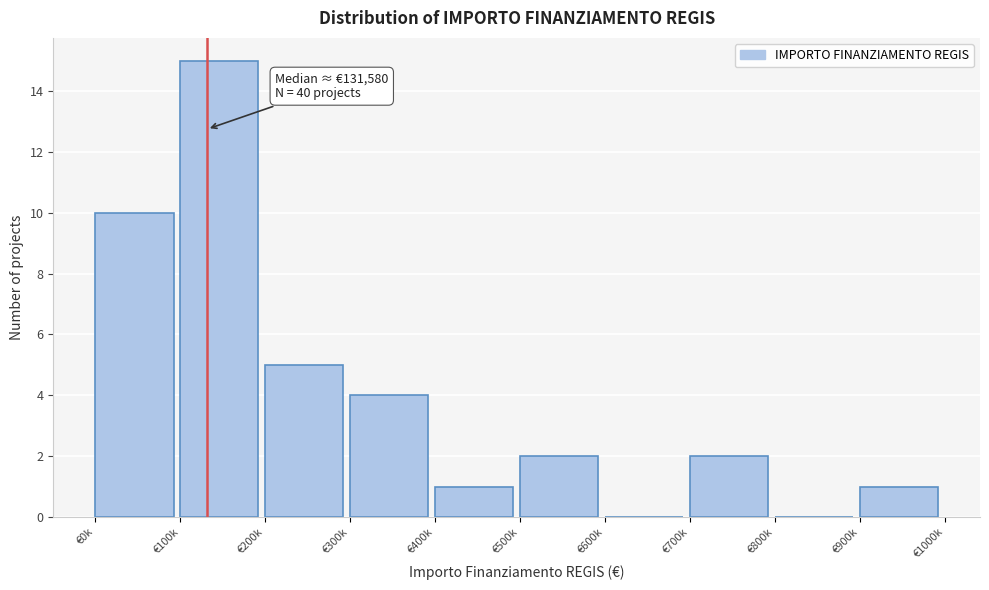

Reading left to right, extract all data points from this chart.

€0k=10	€100k=15	€200k=5	€300k=4	€400k=1	€500k=2	€600k=0	€700k=2	€800k=0	€900k=1